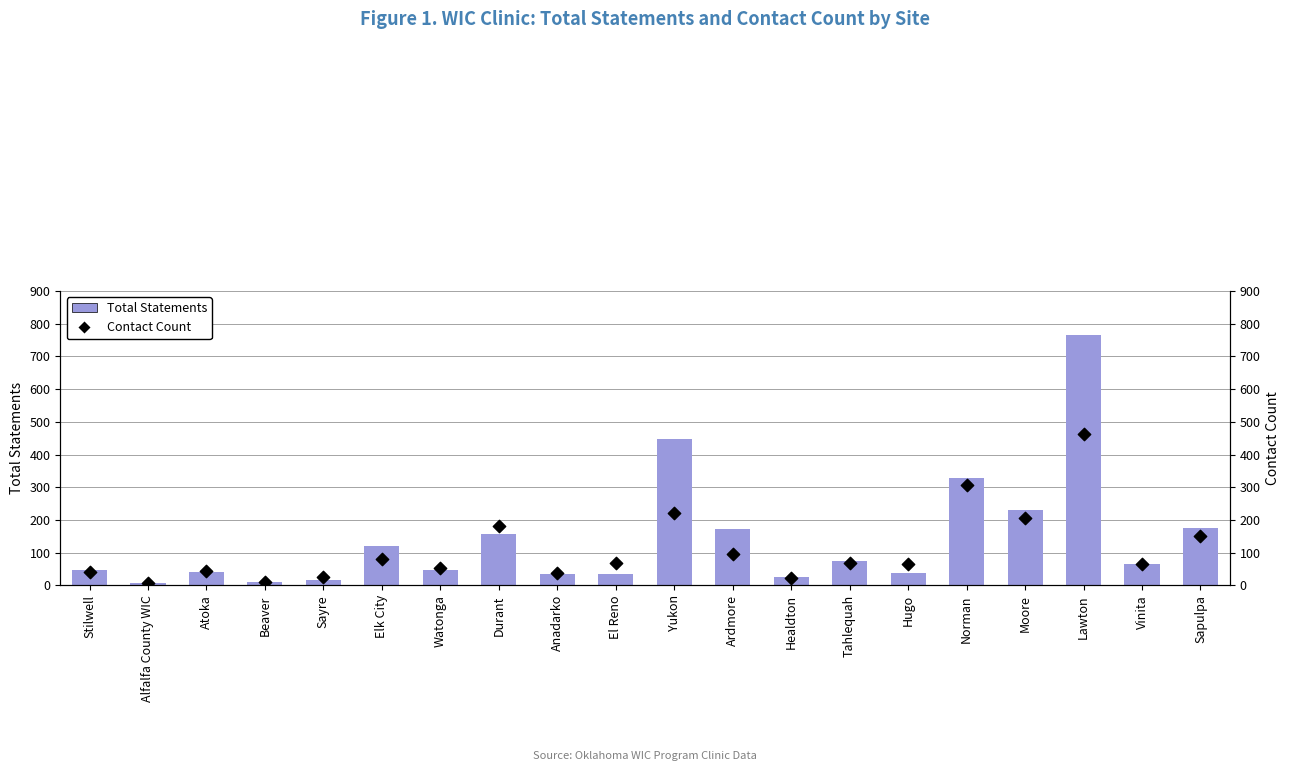

At how many categories does at least one series exceed 466?

1